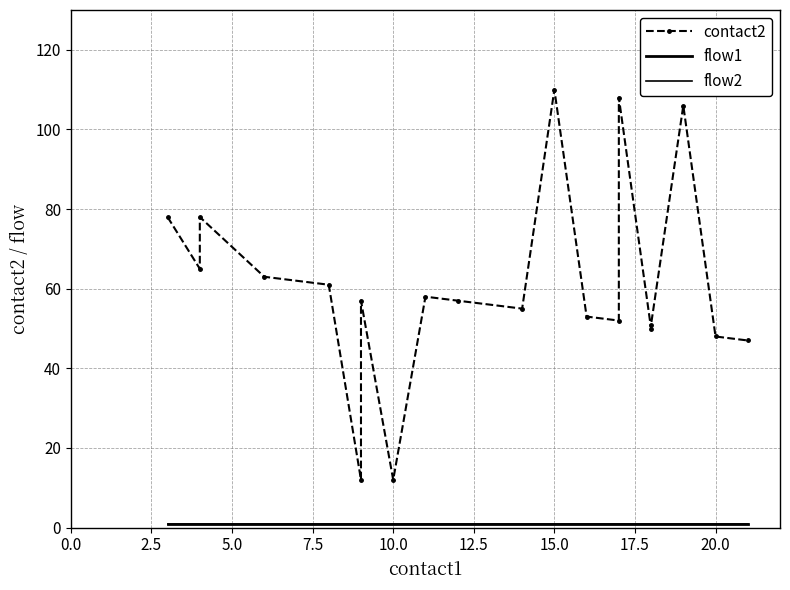

The value of flow2 at 17 is 2. True or false?

False